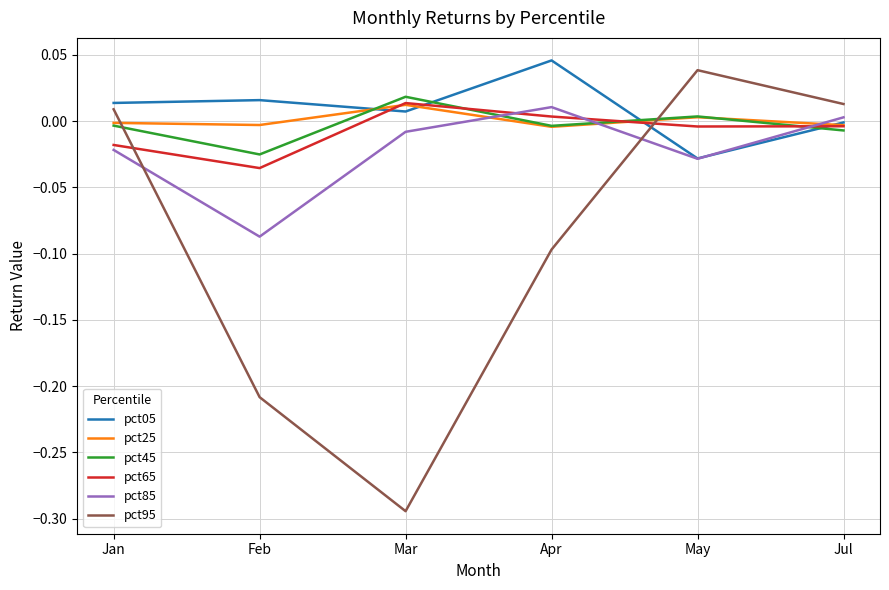

Where do pct85 and pct95 first cross each other?

Jan and Feb